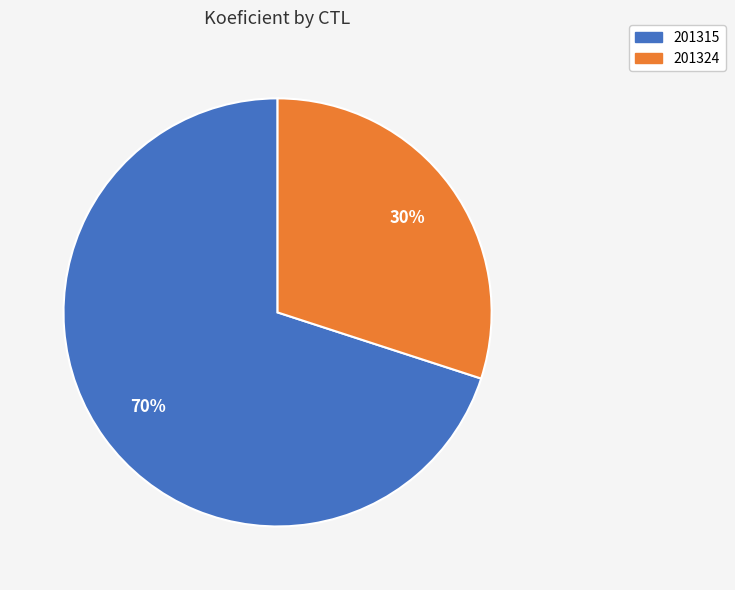

Approximately how many times larger is the value at 201315 compared to 201324?

2.3